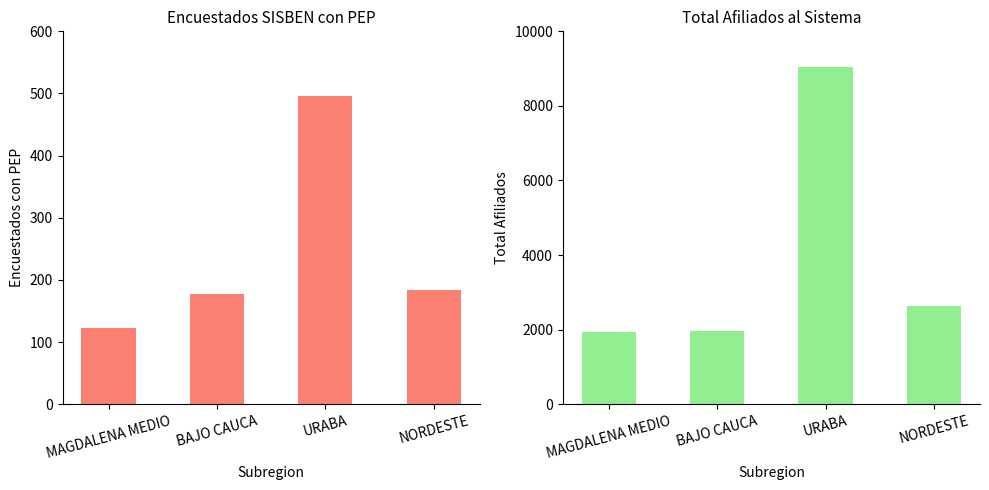

How many data points in Encuestados SISBEN con PEP are less than 184?

2